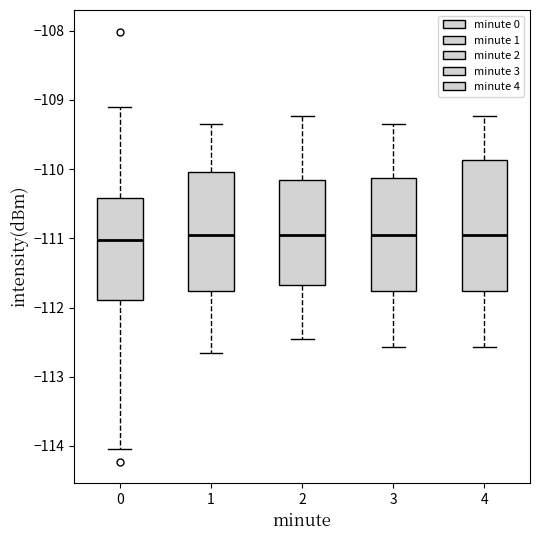

Comparing the boxes themselves (not the whiskers), which one is the tallest?

4